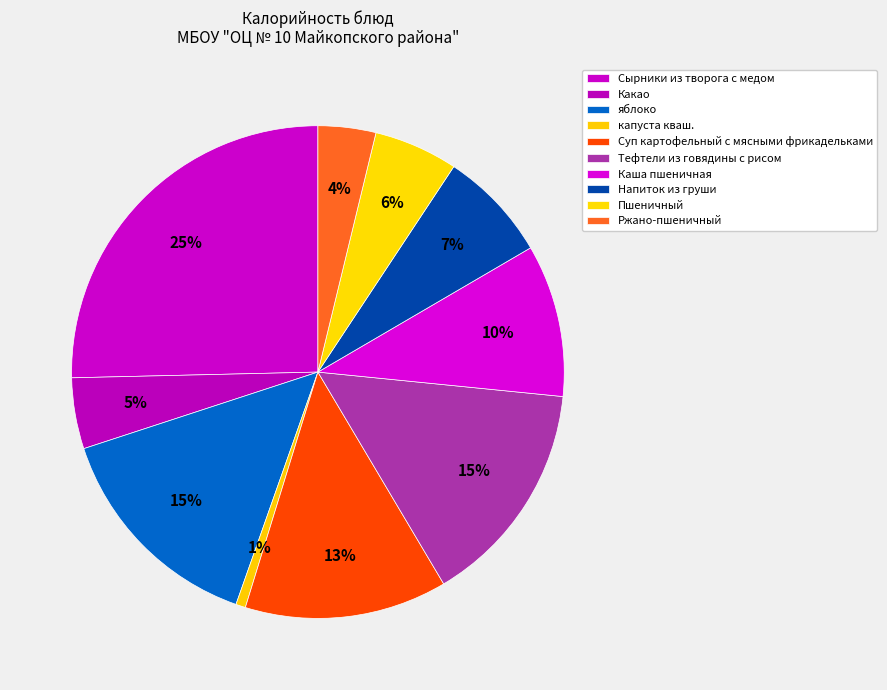

To the nearest percent, what is the average slice percentage?

10%